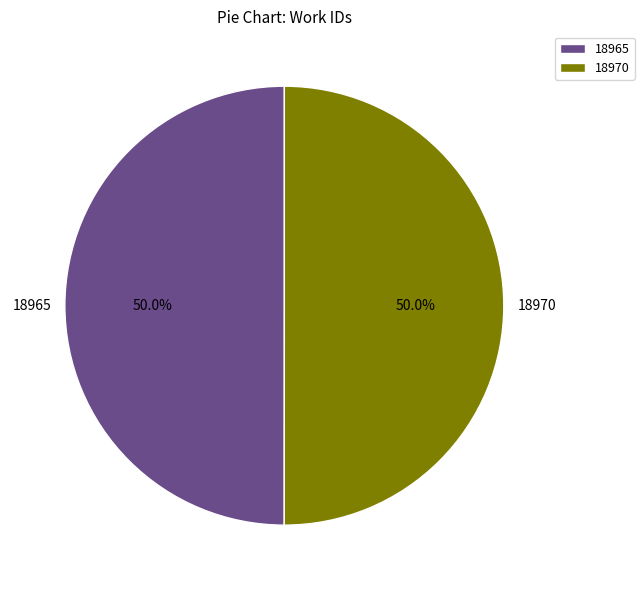

Do 18965 and 18970 together represent more than half of the pie?

Yes